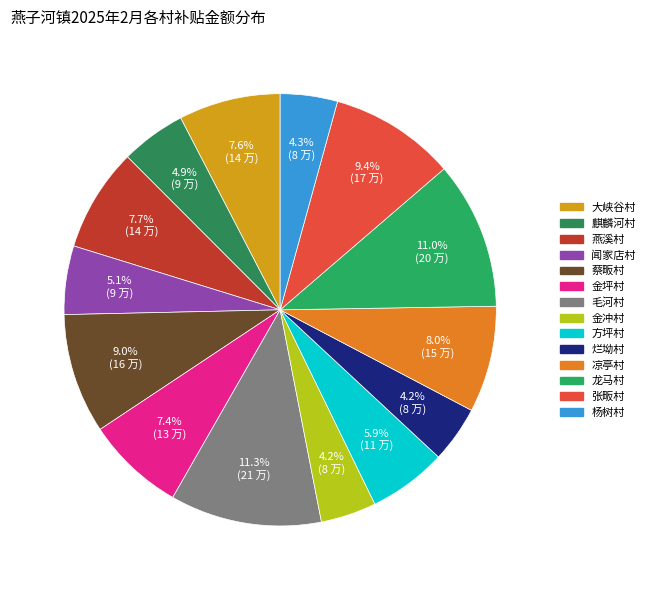

Which slice is the smallest?

金冲村